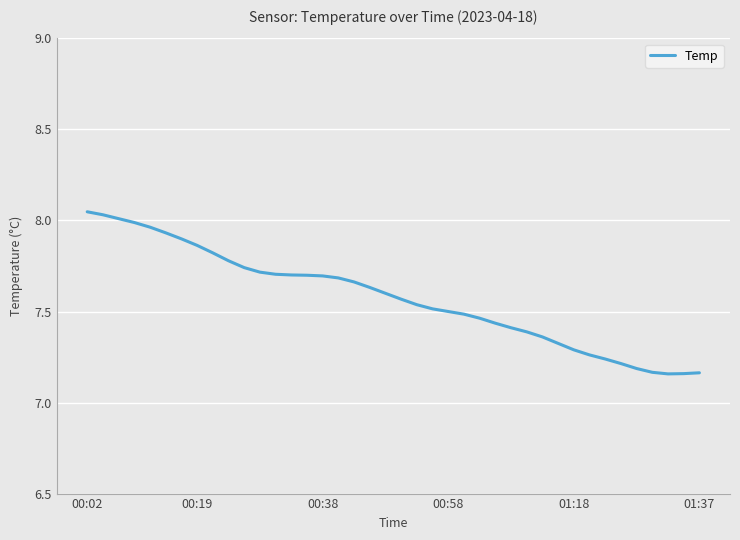

What is the difference between the maximum and minimum values?

0.9